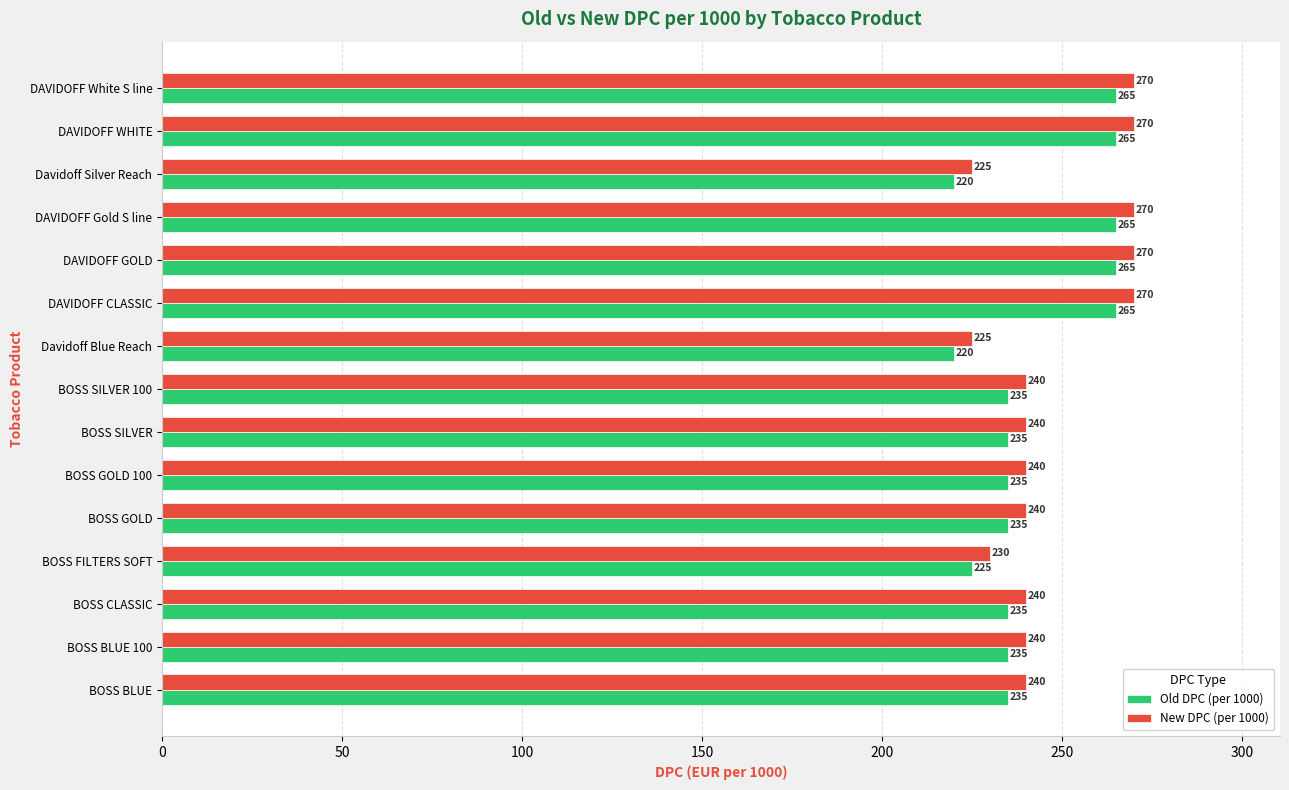

Rank the series by their average value, from lowest to highest.

Old DPC (per 1000), New DPC (per 1000)